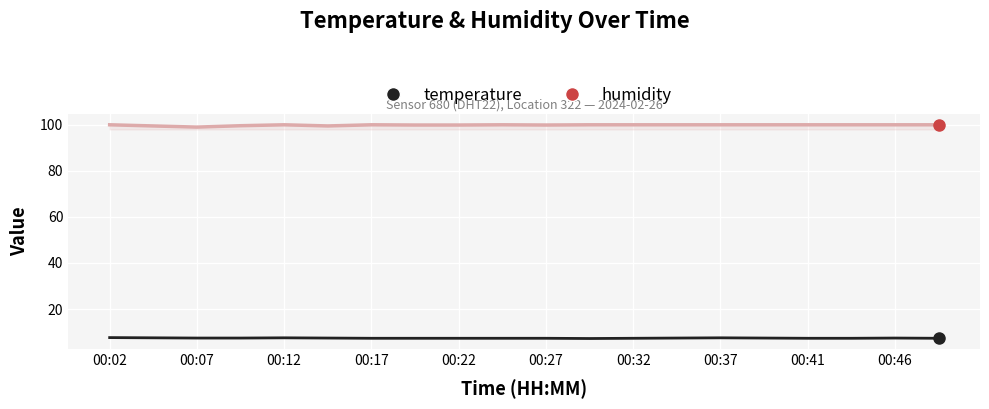

What is the lowest value of the temperature series?

7.2